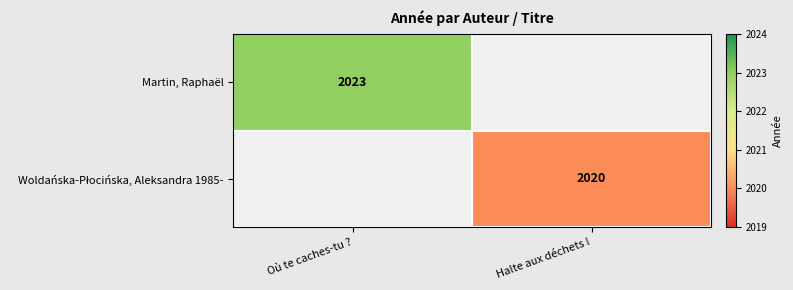

Is it true that Martin, Raphaël equals 3550 at Où te caches-tu ??

False